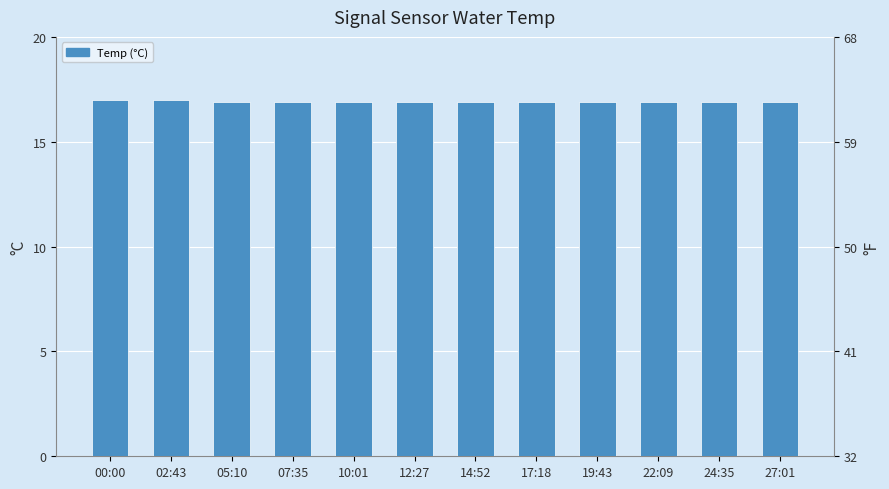

What is the difference between the second highest and minimum values?

0.1